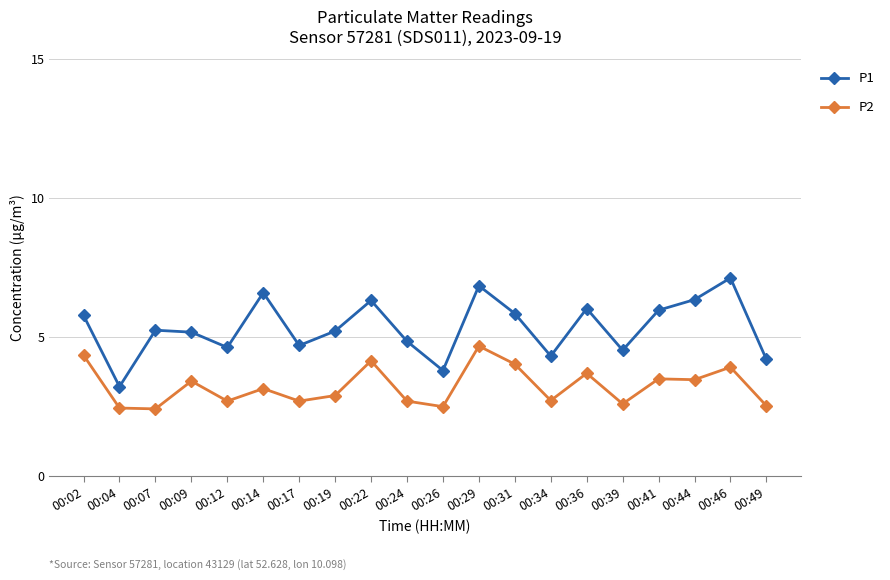

True or false: P1 has more than 0 points higher than both neighbors.

True